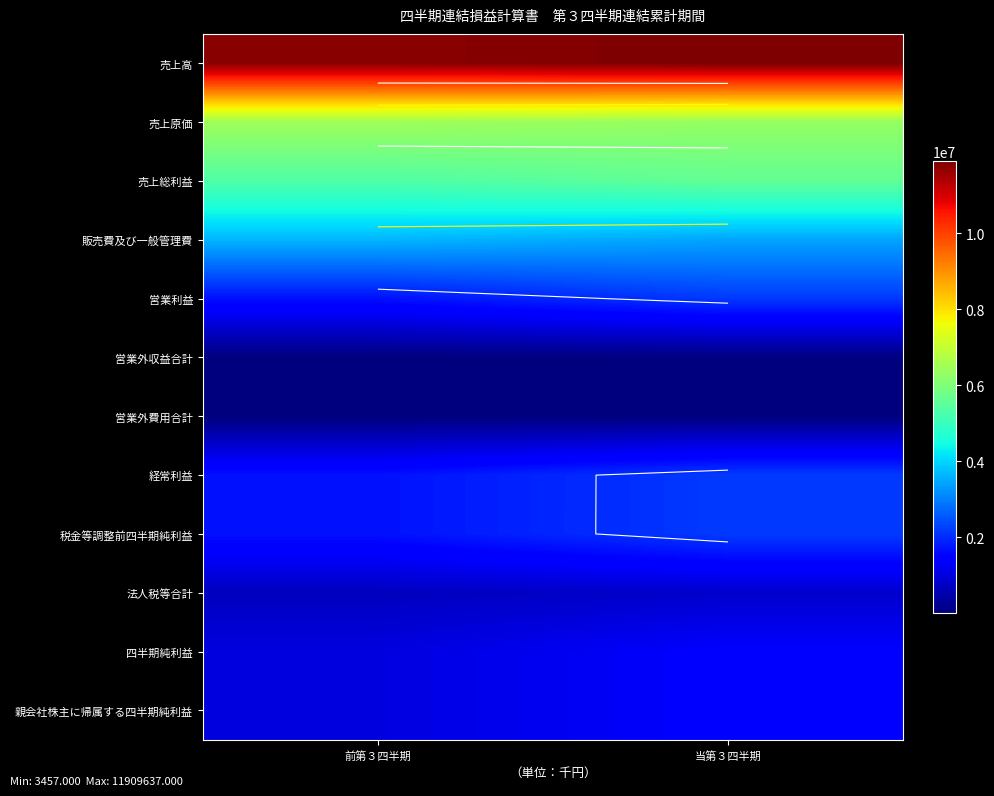

What is the approximate value of 売上総利益 at 前第３四半期, to the nearest 100?

5316200